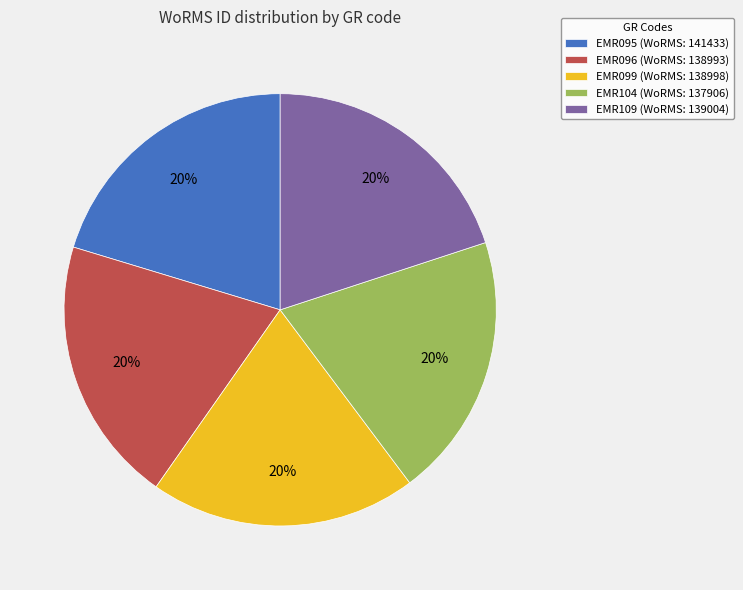

Does any single category account for the majority?

No